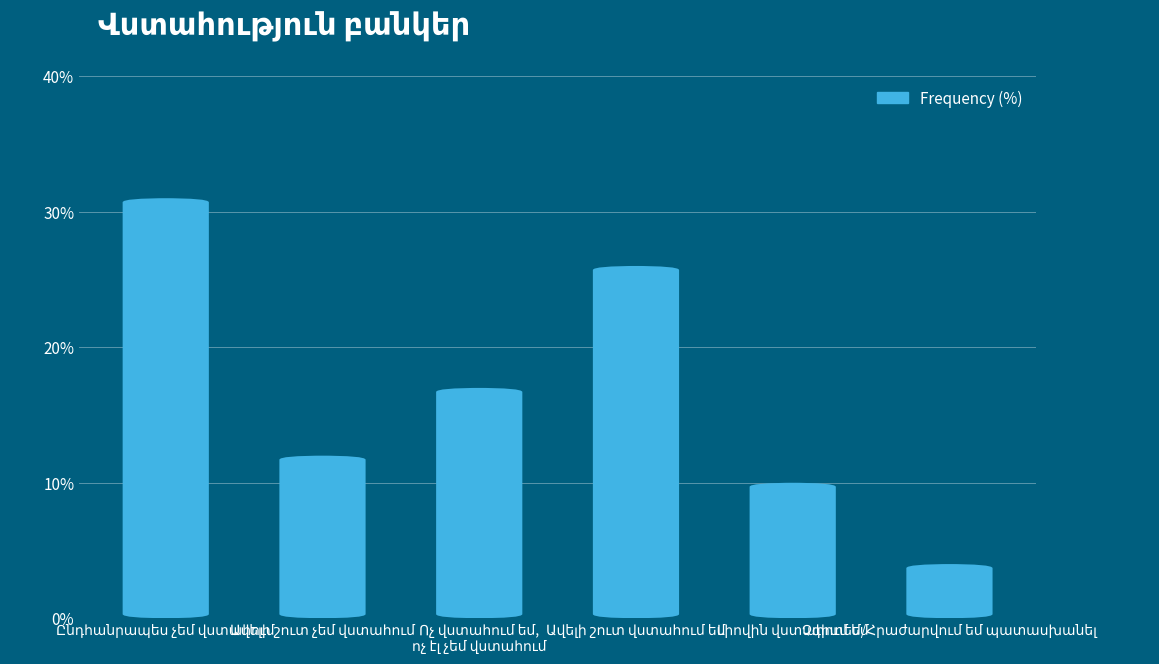

What is the label of the 1st bar from the right?

Չգիտեմ/Հրաժարվում եմ պատասխանել